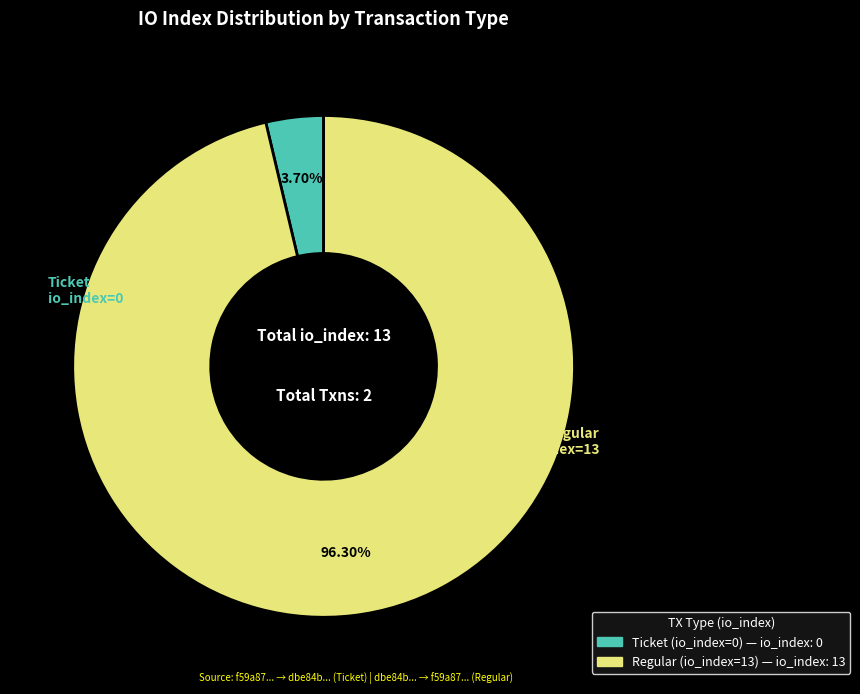

What percentage is NOT represented by Ticket (io_index=0)?

96.3%